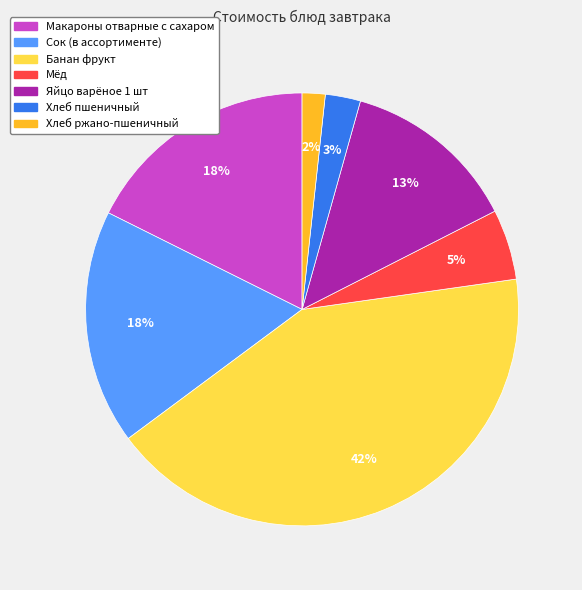

Which category has the biggest portion of the pie?

Банан фрукт